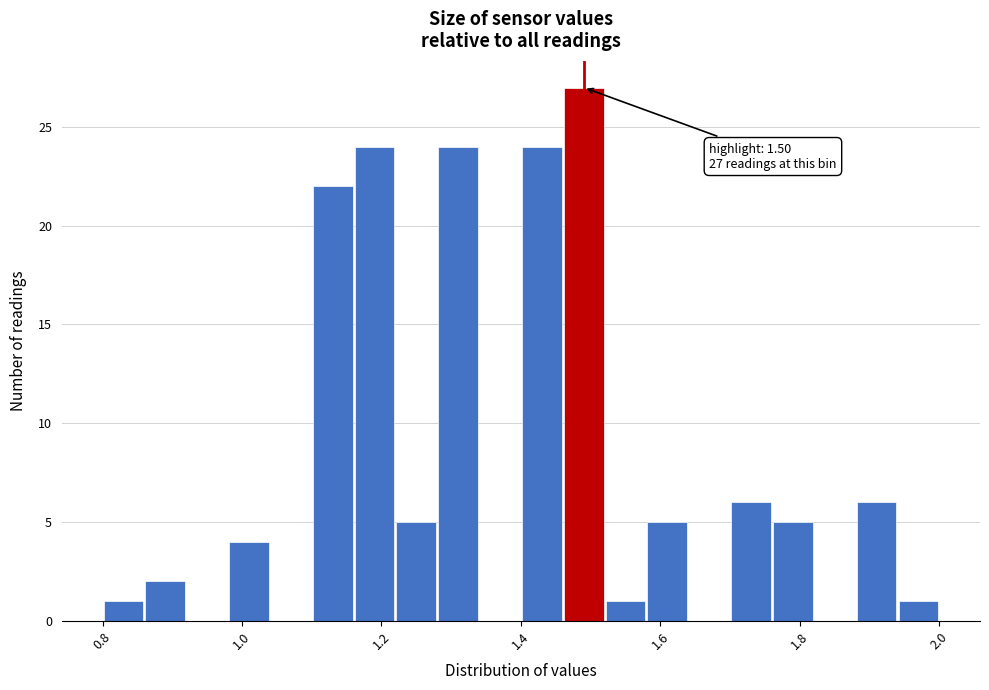

Read against the x-axis, roughly where is the centre of the tallest bar?

1.50